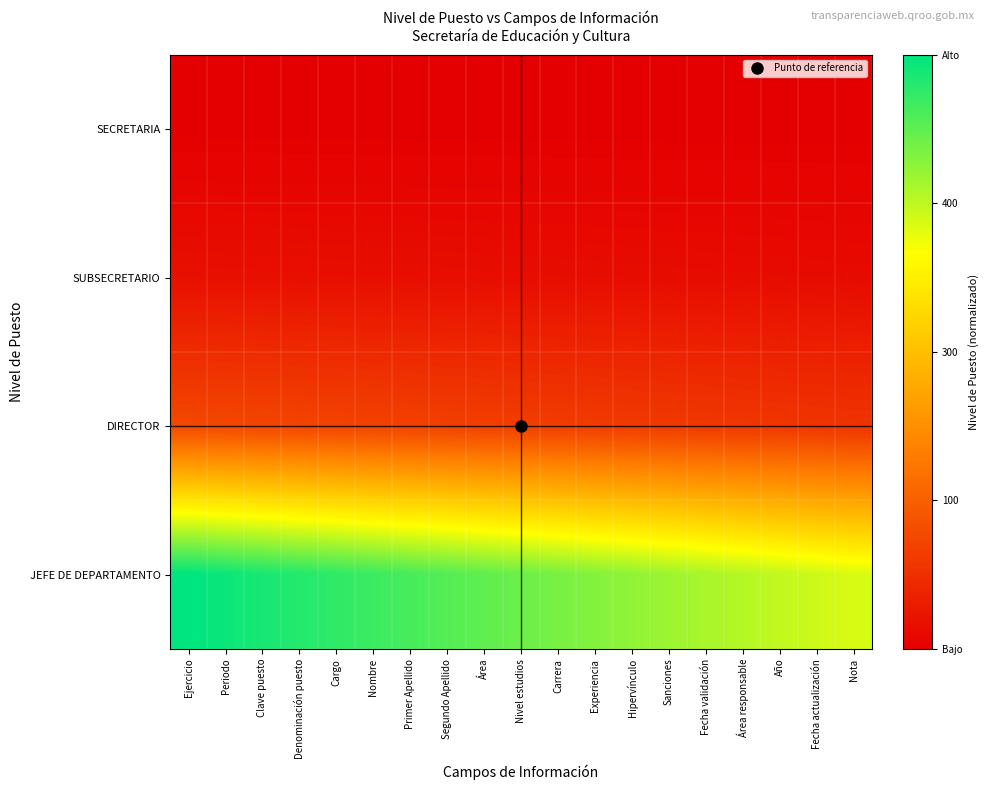

Reading left to right, extract all data points from this chart.

SECRETARIA: Ejercicio=0.0	Periodo=0.0	Clave puesto=0.0	Denominación puesto=0.0	Cargo=0.0	Nombre=0.0	Primer Apellido=0.0	Segundo Apellido=0.0	Área=0.0	Nivel estudios=0.0	Carrera=0.0	Experiencia=0.0	Hipervínculo=0.0	Sanciones=0.0	Fecha validación=0.0	Área responsable=0.0	Año=0.0	Fecha actualización=0.0	Nota=0.0
SUBSECRETARIO: Ejercicio=0.0	Periodo=0.0	Clave puesto=0.0	Denominación puesto=0.0	Cargo=0.0	Nombre=0.0	Primer Apellido=0.0	Segundo Apellido=0.0	Área=0.0	Nivel estudios=0.0	Carrera=0.0	Experiencia=0.0	Hipervínculo=0.0	Sanciones=0.0	Fecha validación=0.0	Área responsable=0.0	Año=0.0	Fecha actualización=0.0	Nota=0.0
DIRECTOR: Ejercicio=0.2	Periodo=0.2	Clave puesto=0.2	Denominación puesto=0.2	Cargo=0.2	Nombre=0.2	Primer Apellido=0.2	Segundo Apellido=0.2	Área=0.2	Nivel estudios=0.2	Carrera=0.2	Experiencia=0.2	Hipervínculo=0.2	Sanciones=0.2	Fecha validación=0.1	Área responsable=0.1	Año=0.1	Fecha actualización=0.1	Nota=0.1
JEFE DE DEPARTAMENTO: Ejercicio=1.0	Periodo=1.0	Clave puesto=1.0	Denominación puesto=1.0	Cargo=0.9	Nombre=0.9	Primer Apellido=0.9	Segundo Apellido=0.9	Área=0.9	Nivel estudios=0.9	Carrera=0.8	Experiencia=0.8	Hipervínculo=0.8	Sanciones=0.8	Fecha validación=0.8	Área responsable=0.8	Año=0.7	Fecha actualización=0.7	Nota=0.7